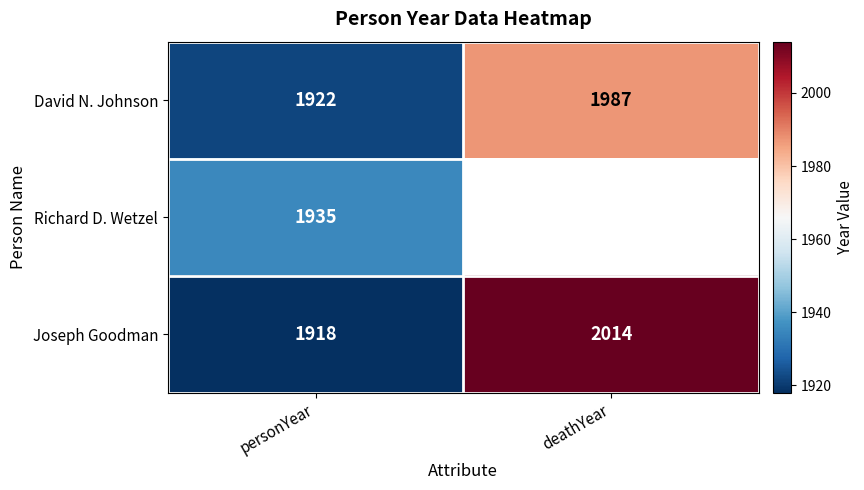

The value of Richard D. Wetzel at personYear is 1935. True or false?

True